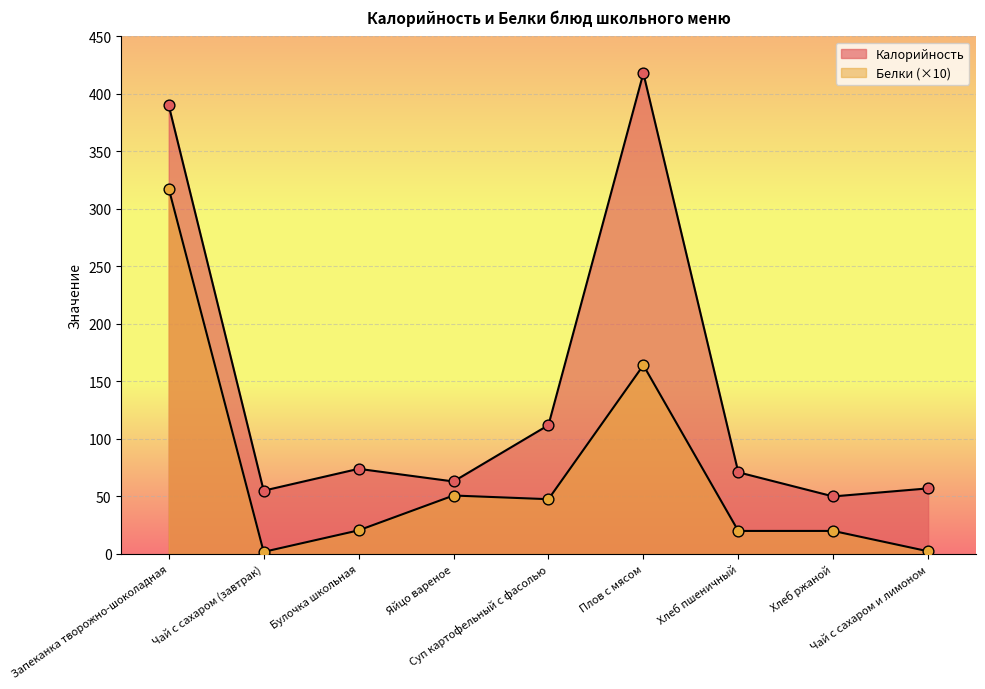

What is the total value across all series at Яйцо вареное?

113.8